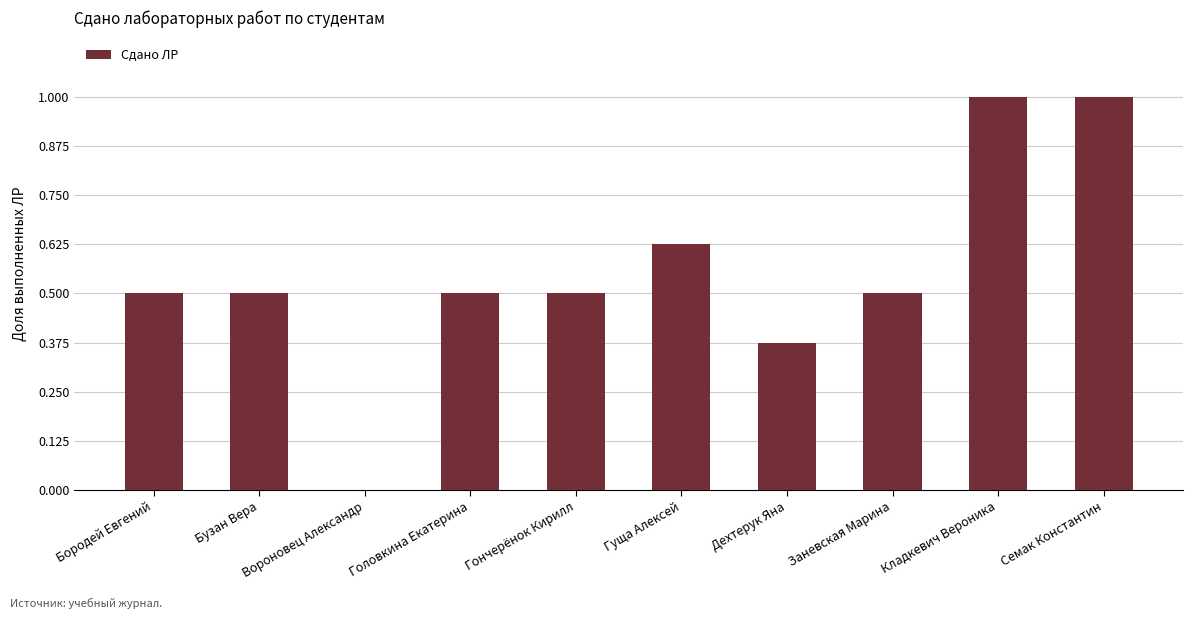

What is the sum of the values at Кладкевич Вероника and Головкина Екатерина?

1.5